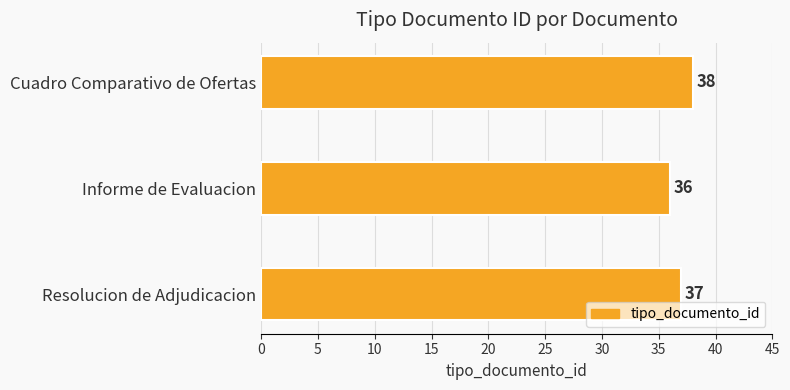

What is the value of the 3rd bar from the top?

37